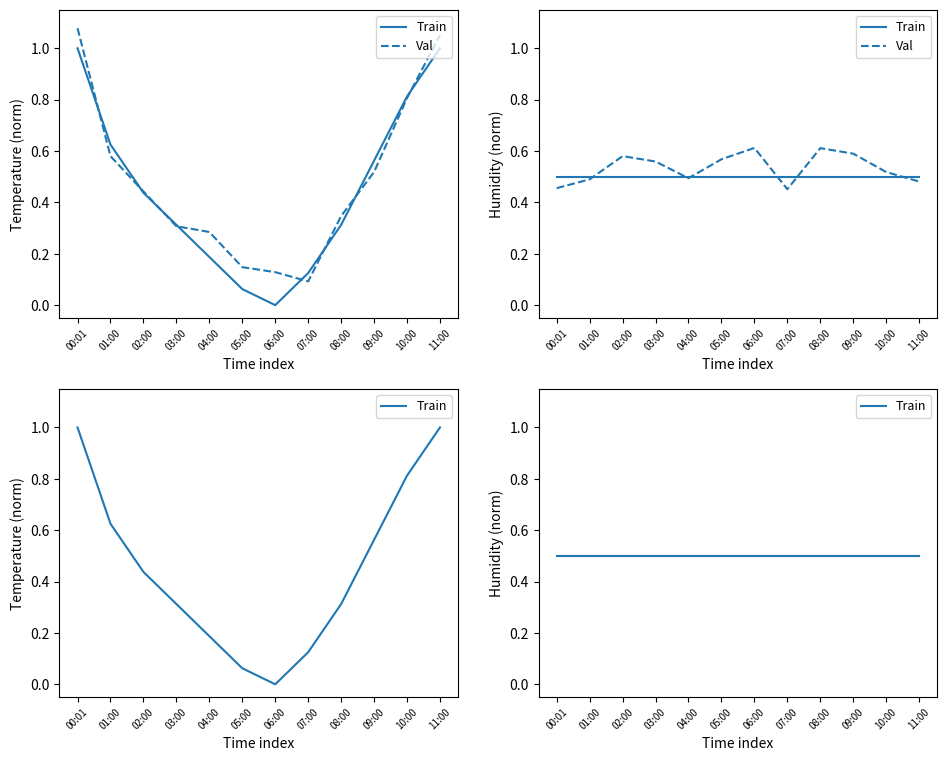

Between 09:00 and 11:00, which is larger?

09:00